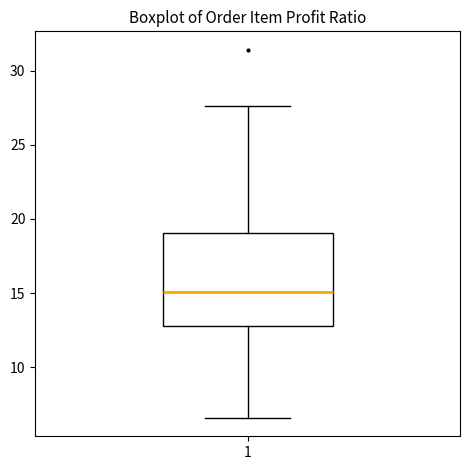

Transcribe this box plot: give where the median line is, the range the box spans, and where the two whiskers end, as read against the y-axis. The values are not printed on the chart, so give them approximately, as read against the axis.

median 15.0, box 13.0 to 19.0, whiskers 6.5 to 27.5